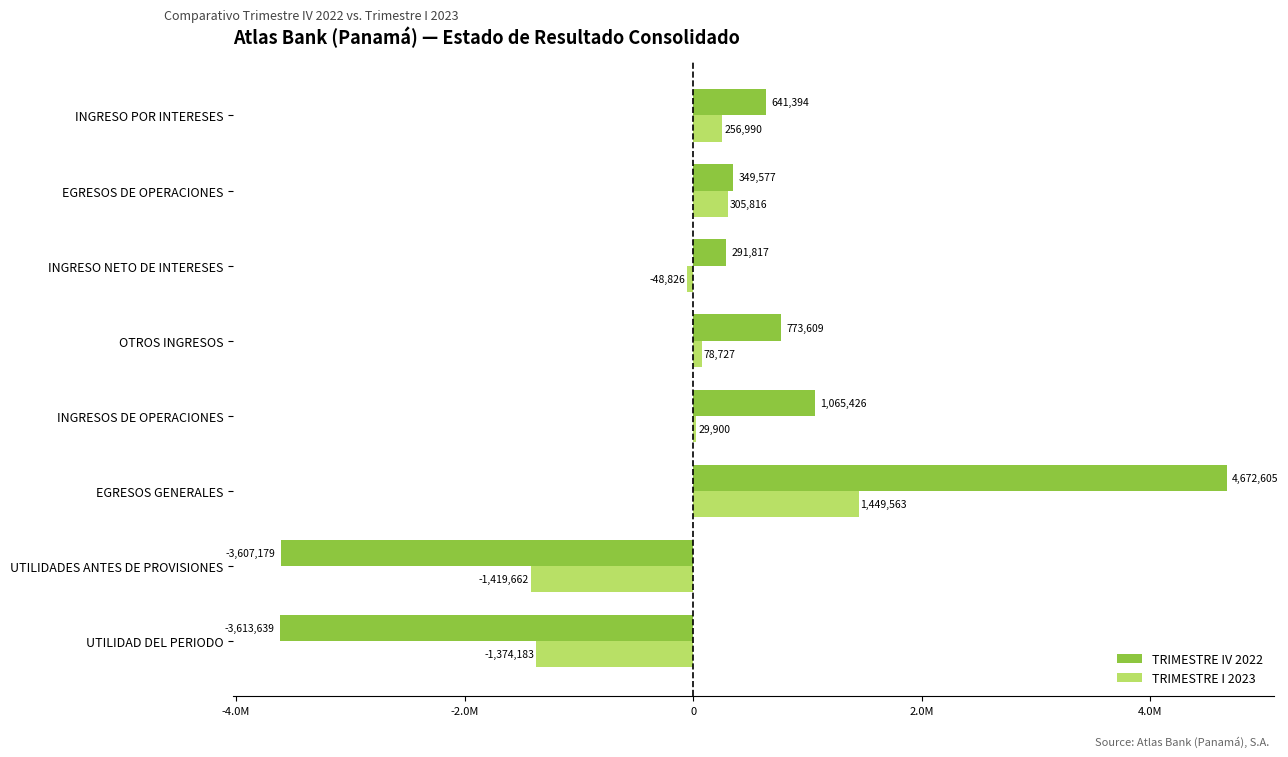

List the series in order of their peak value, lowest first.

TRIMESTRE I 2023, TRIMESTRE IV 2022